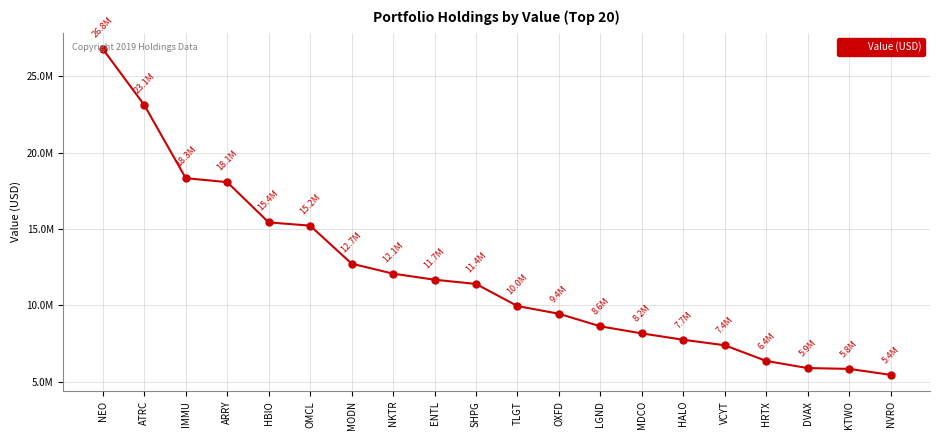

Does the chart have visible grid lines?

Yes